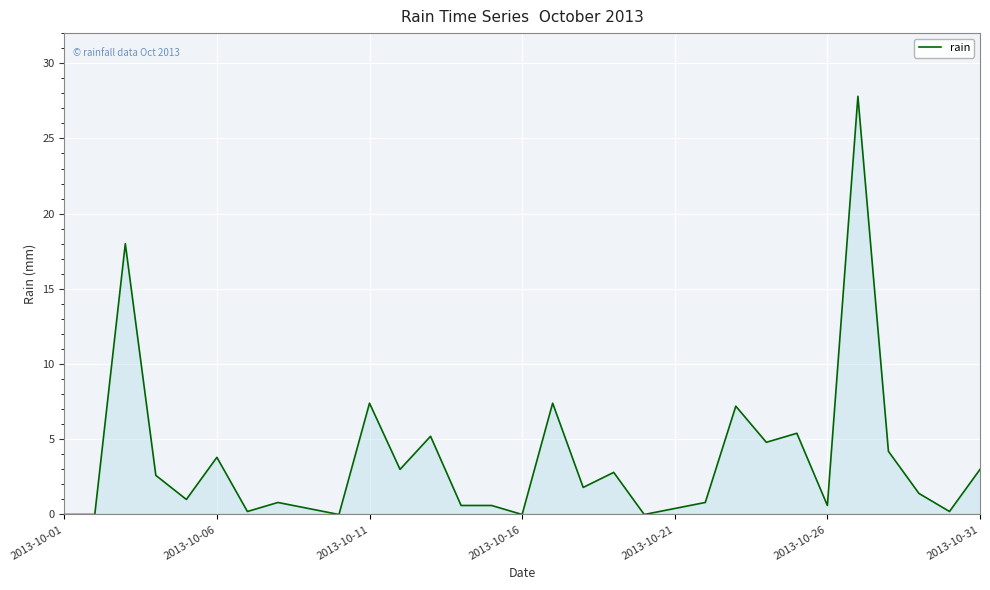

What is the maximum value shown in the chart?

27.8